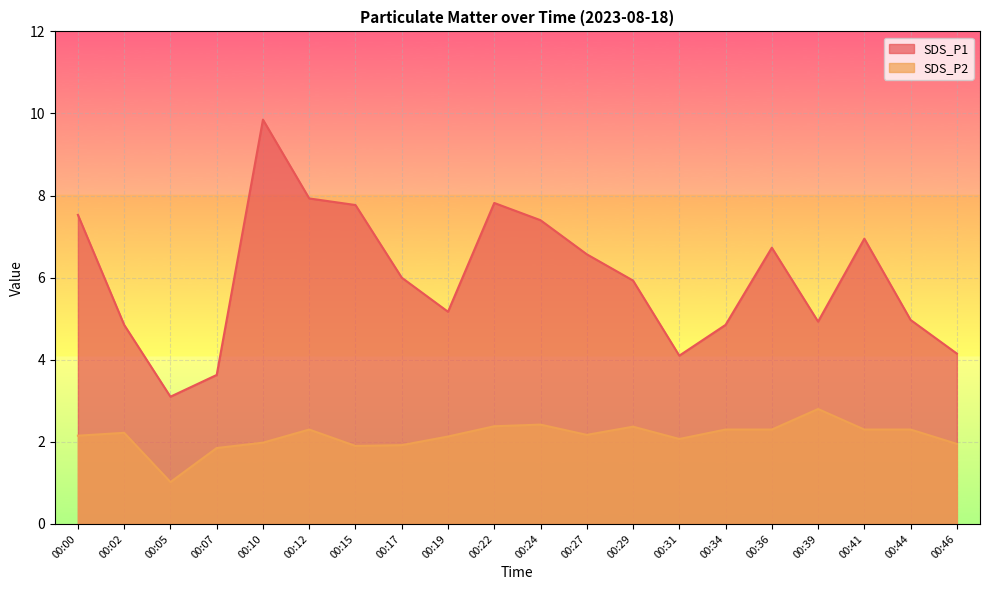

The SDS_P2 series shows 0.5 at 00:17. True or false?

False